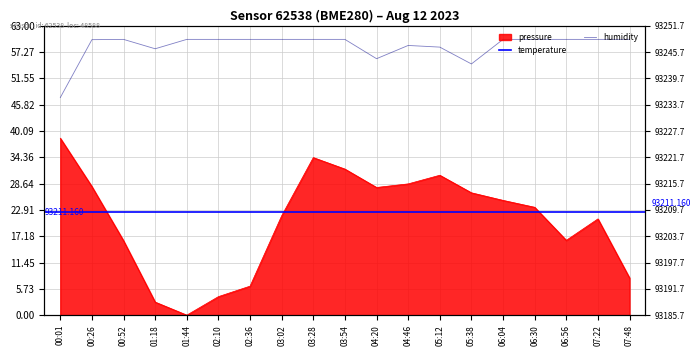

Reading left to right, what are all the values shown in this chart?

pressure: 38.5	28.0	16.2	2.8	0.0	4.0	6.3	21.6	34.3	31.8	27.8	28.6	30.4	26.6	25.0	23.5	16.3	20.9	8.1
humidity: 47.3	59.9	60.0	58.0	60.0	60.0	60.0	60.0	60.0	60.0	55.8	58.7	58.3	54.7	60.0	60.0	60.0	60.0	60.0